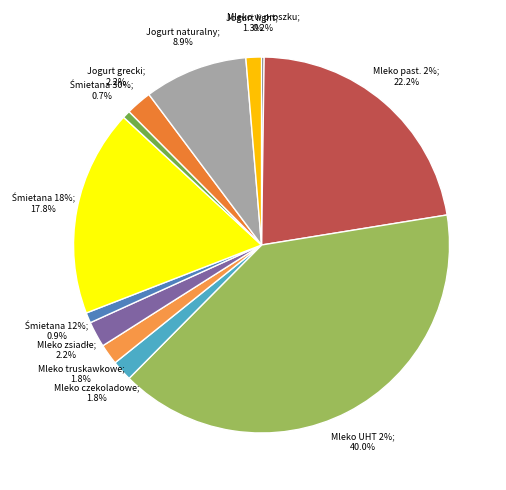

Approximately how many times larger is the value at Jogurt naturalny light compared to Mleko w proszku pełne?

6.0